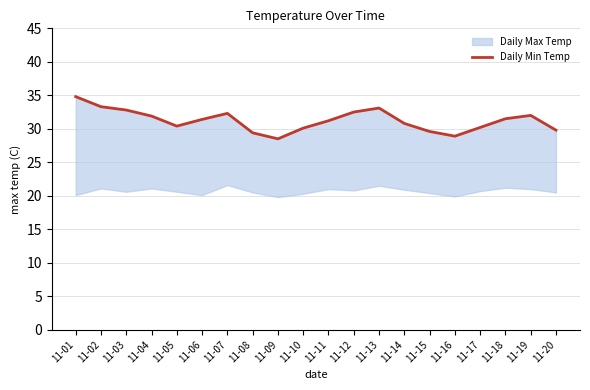

What is the difference between the values at 11-19 and 11-11?

0.8